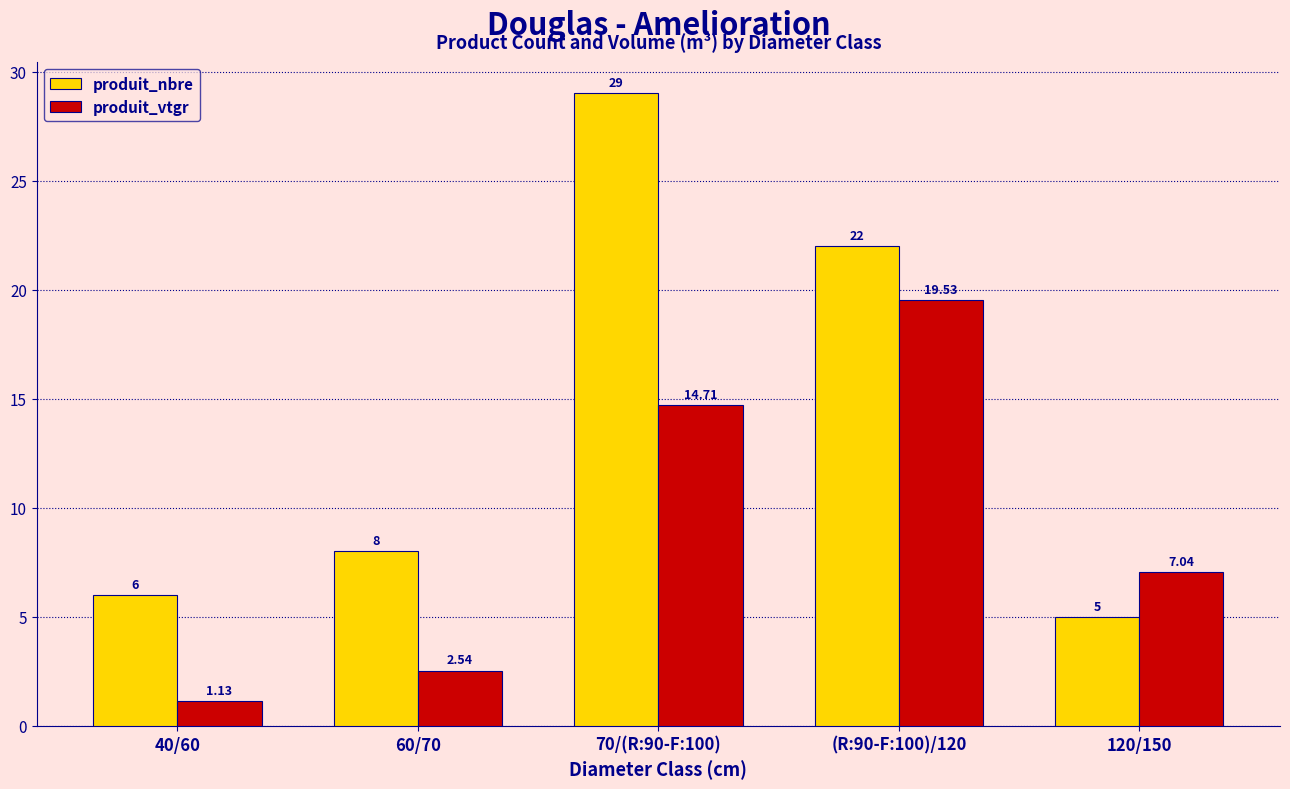

How many bars are there in each group?

2